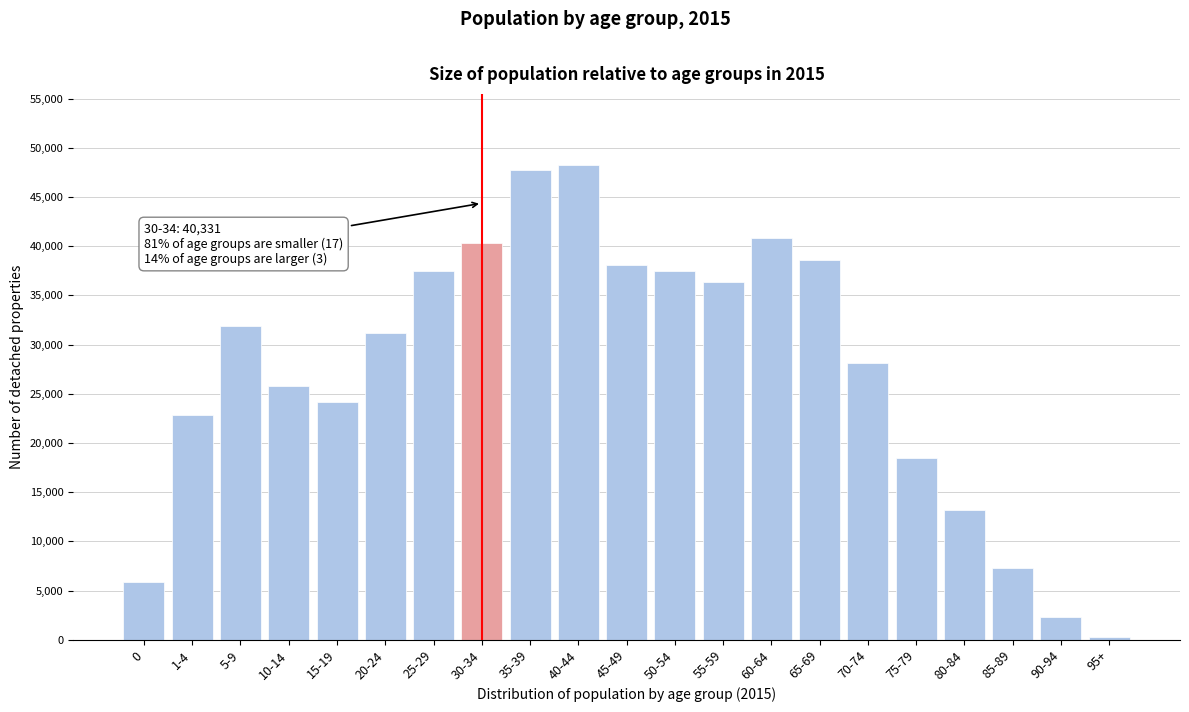

What is the sum of all values?

576616